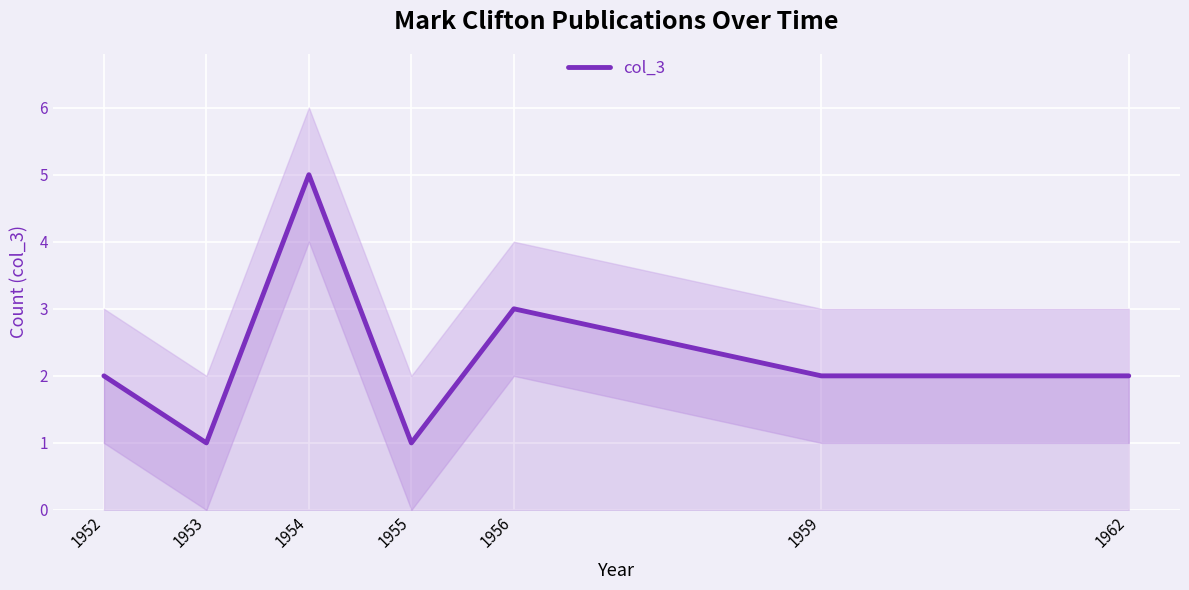

What is the smallest value displayed?

1